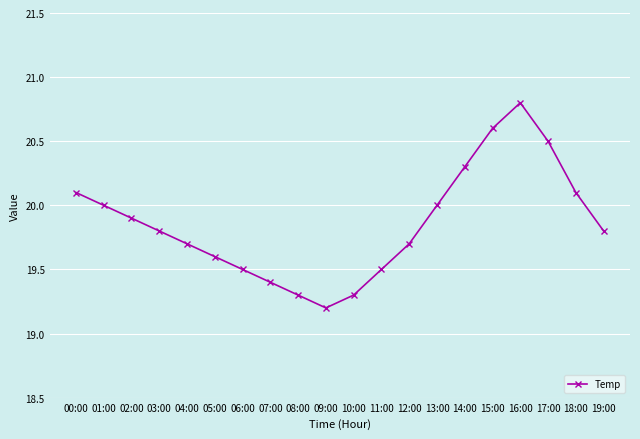

What is the approximate value at 14:00?

20.3